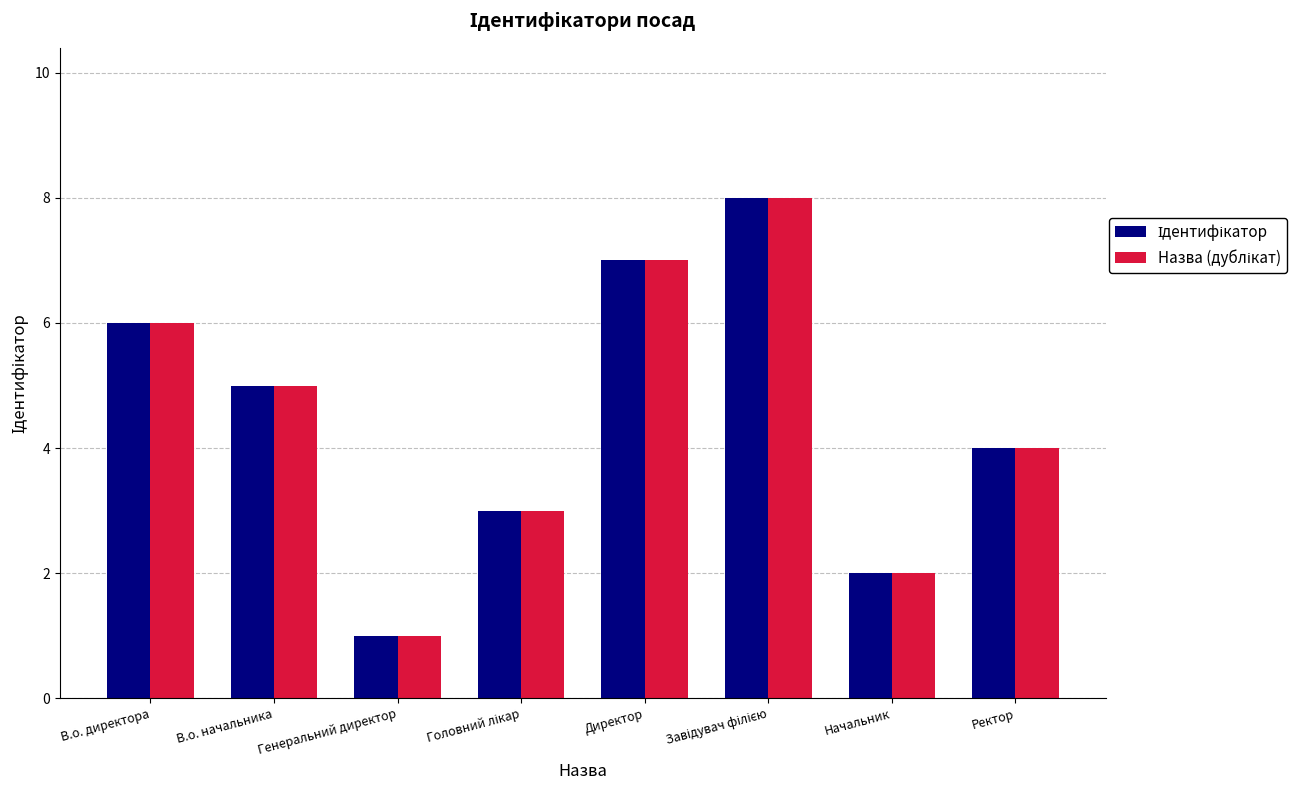

What is the total value across all series at В.о. директора?

12